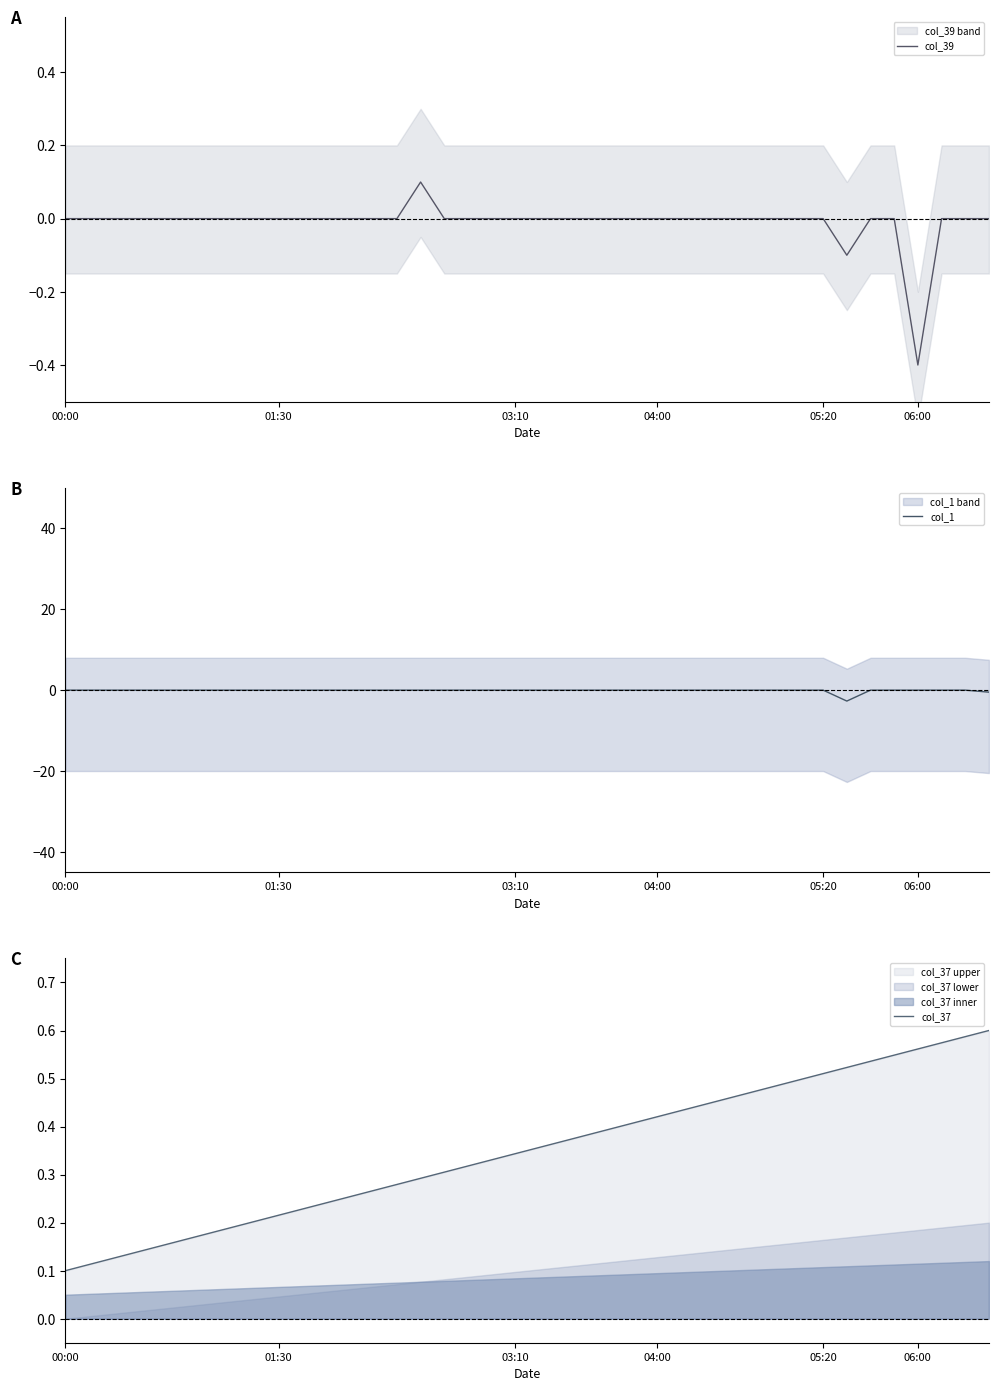

At how many categories does at least one series exceed 0?

40